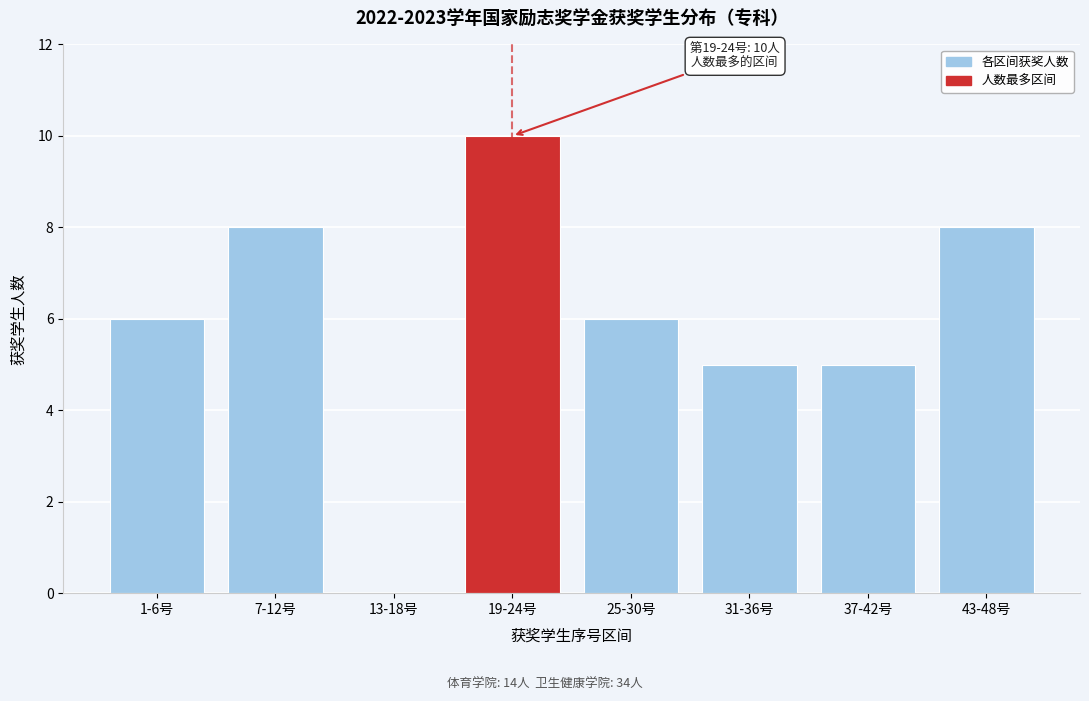

Reading right to left, list all the values displayed in this chart.

43-48号=8	37-42号=5	31-36号=5	25-30号=6	19-24号=10	13-18号=0	7-12号=8	1-6号=6